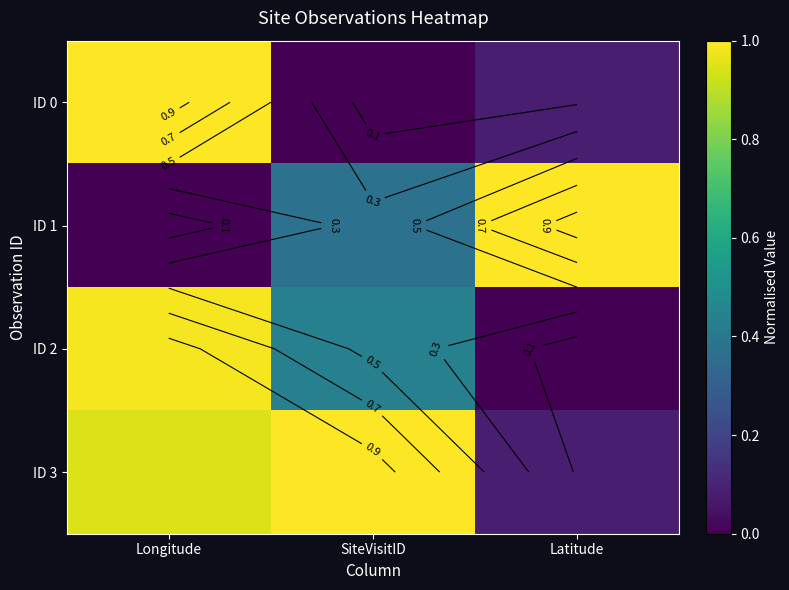

Which label corresponds to the smallest value in the chart?

SiteVisitID